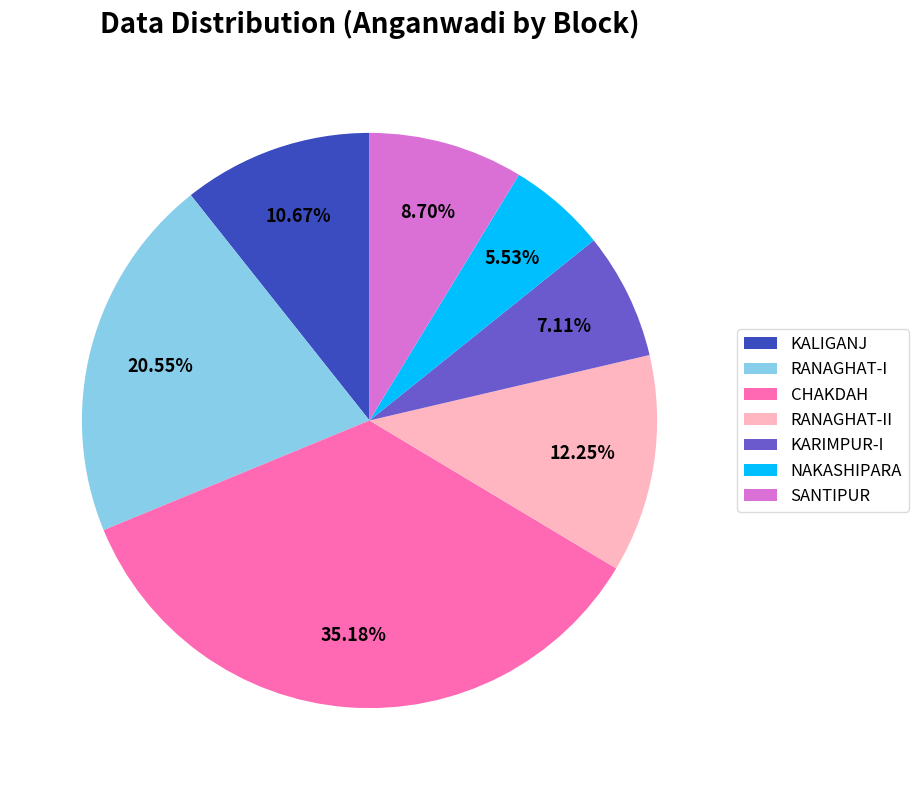

What percentage is the SANTIPUR slice, to the nearest percent?

9%